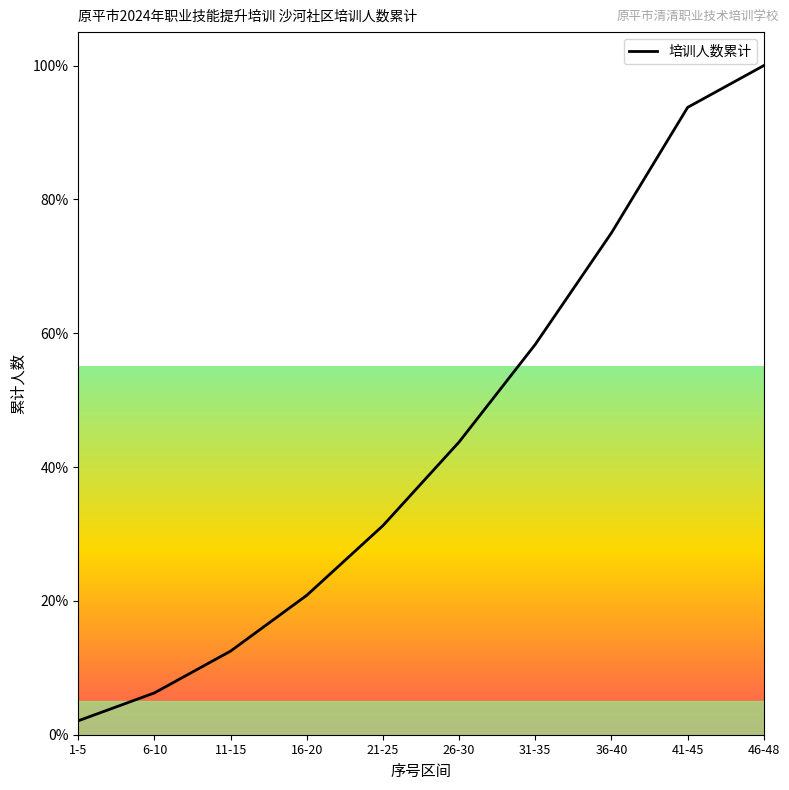

Is this an area chart (filled region under the line)?

No